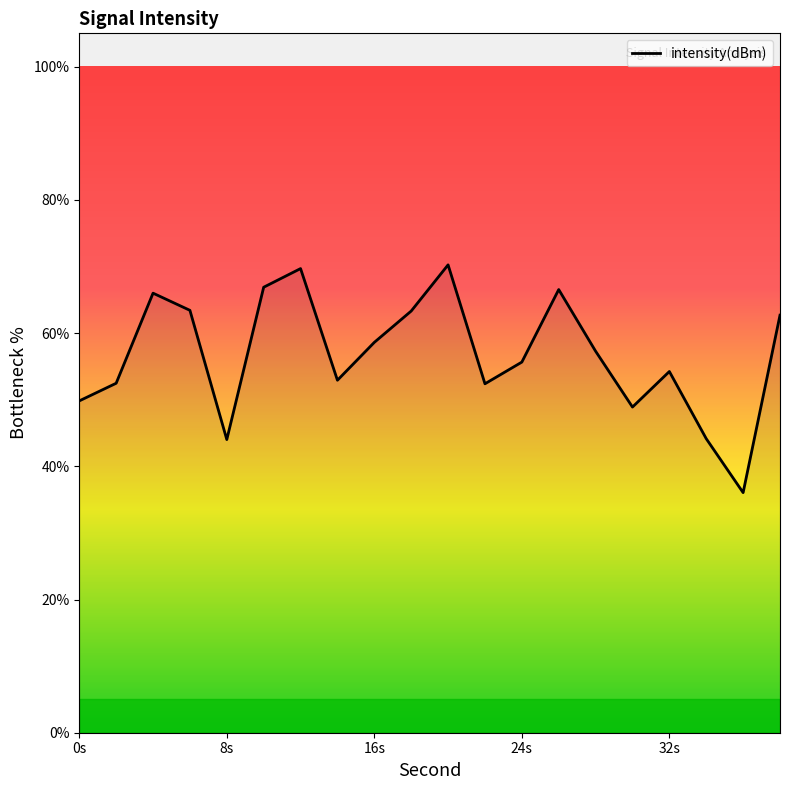

What is the minimum value shown in the chart?

36.0